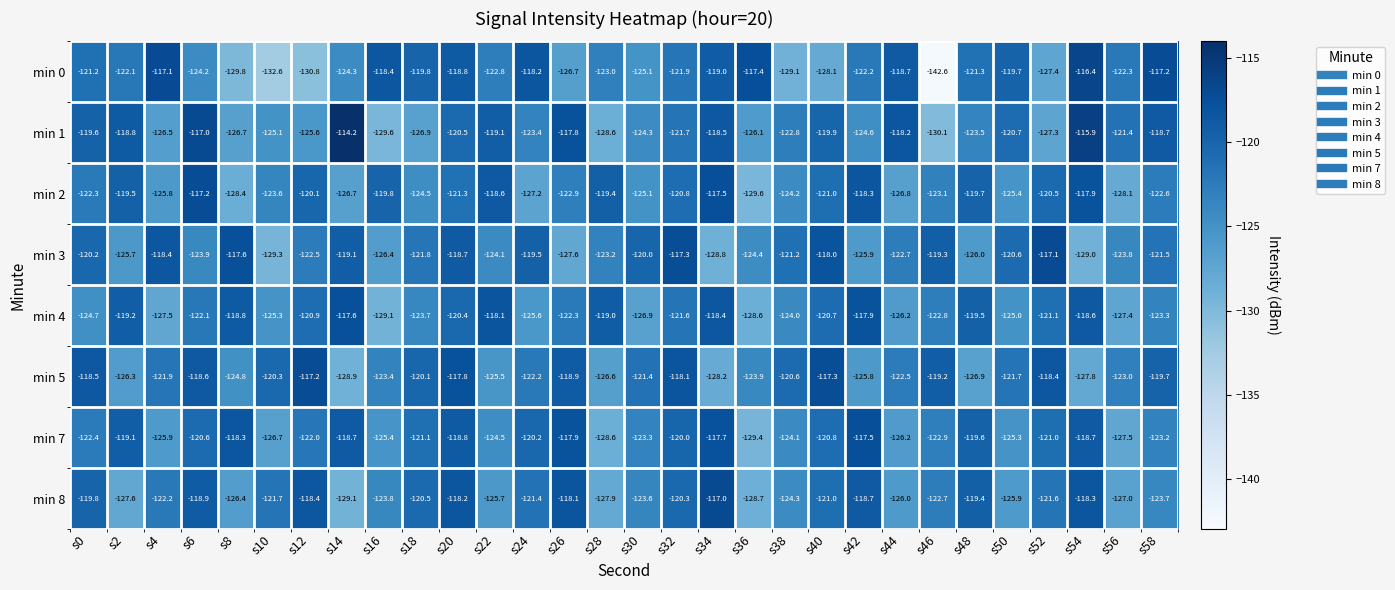

What is the total value across all series at s32?

-961.7